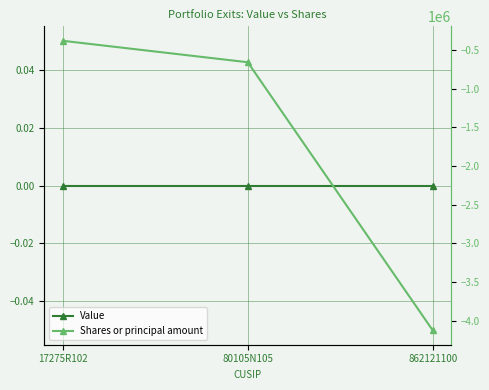

At which label does Shares or principal amount first exceed -655474?

17275R102